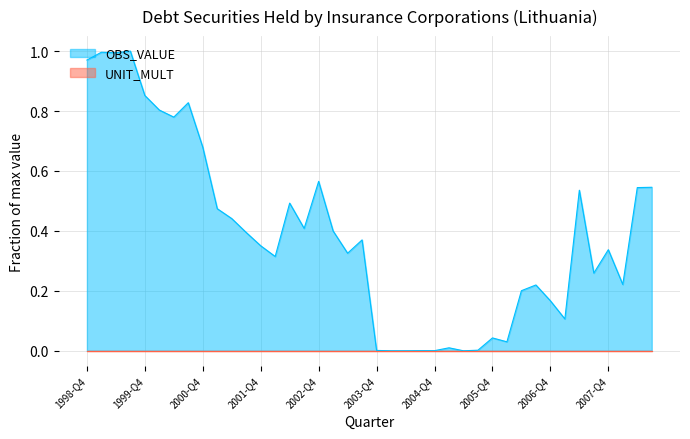

True or false: the data shows 0.3 at 2003-Q2.

True